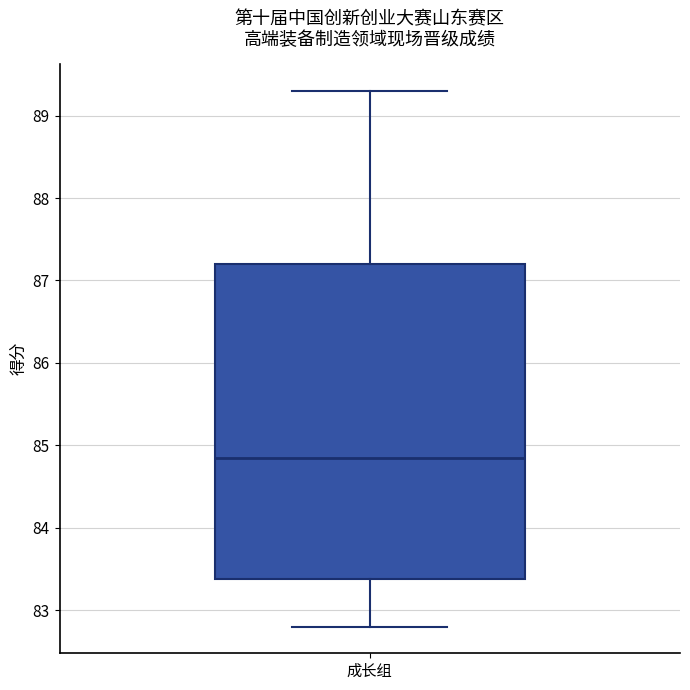

Read this box plot against the y-axis: the position of the median line, the range covered by the box, and the ends of both whiskers. The values are not printed on the chart, so give them approximately, as read against the axis.

median 84.9, box 83.4 to 87.2, whiskers 82.8 to 89.3